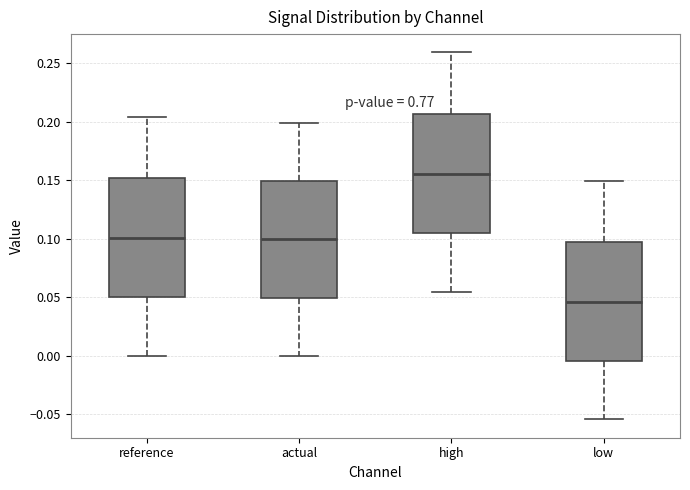

Which box has the highest median line?

high